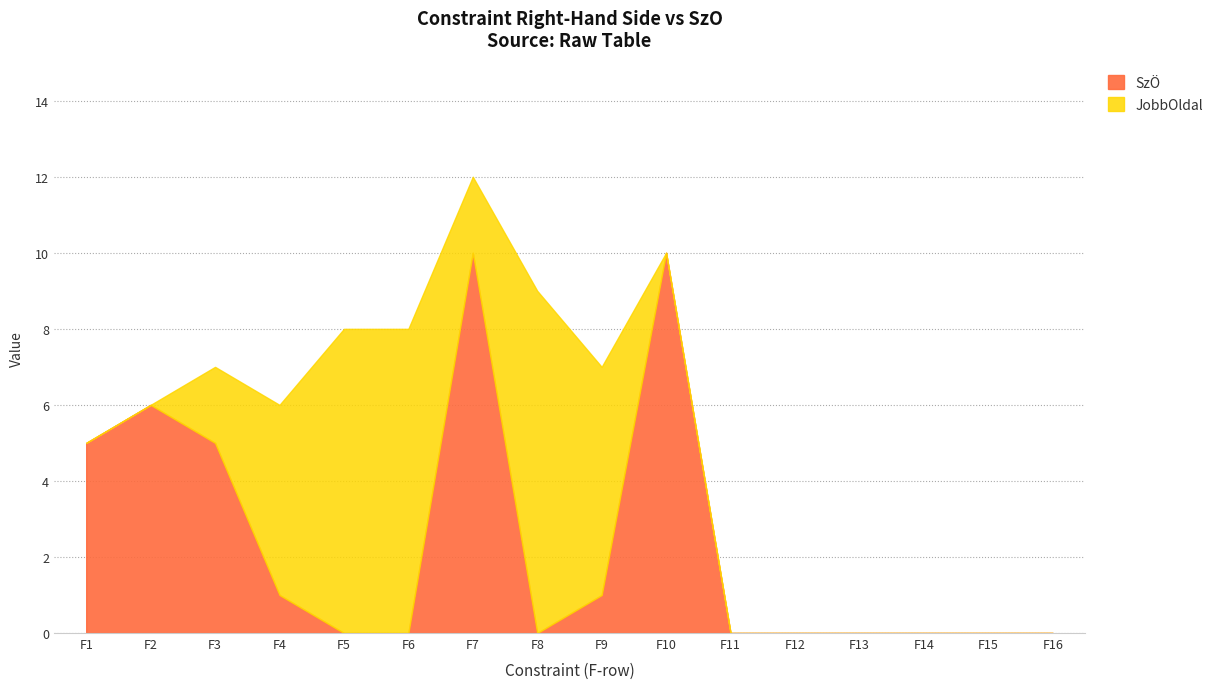

Is it true that SzO equals 0 at F8?

True